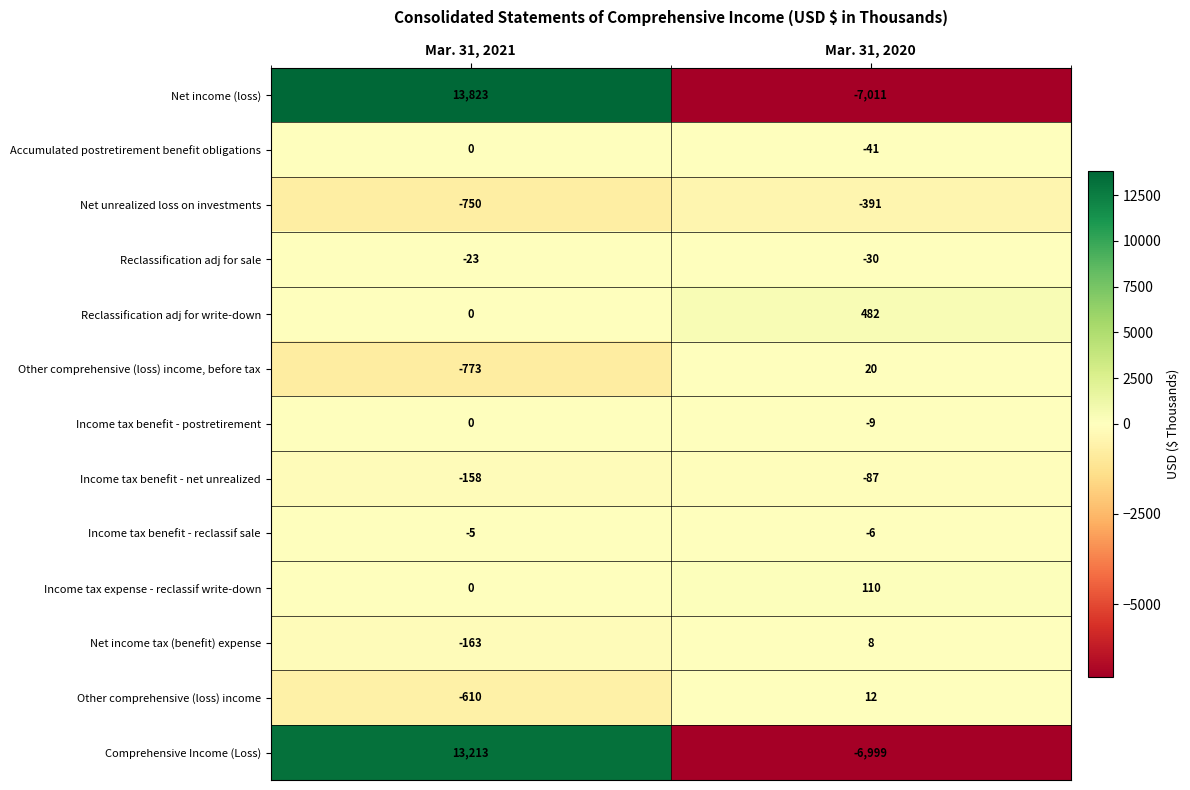

At Mar. 31, 2020, list the series in order from largest to smallest.

Reclassification adj for write-down, Income tax expense - reclassif write-down, Other comprehensive (loss) income, before tax, Other comprehensive (loss) income, Net income tax (benefit) expense, Income tax benefit - reclassif sale, Income tax benefit - postretirement, Reclassification adj for sale, Accumulated postretirement benefit obligations, Income tax benefit - net unrealized, Net unrealized loss on investments, Comprehensive Income (Loss), Net income (loss)